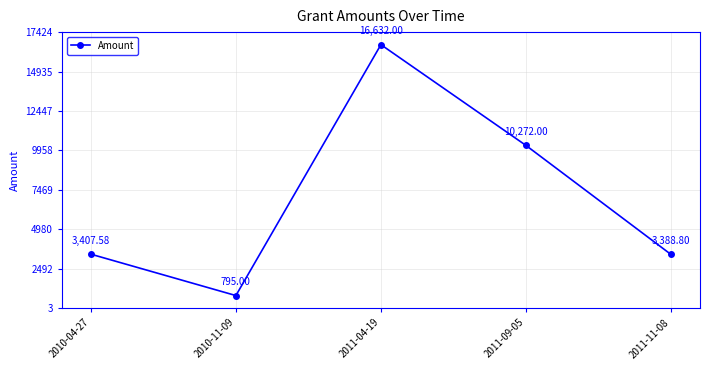

What is the change in value from 2010-11-09 to 2011-04-19?

+15837.0